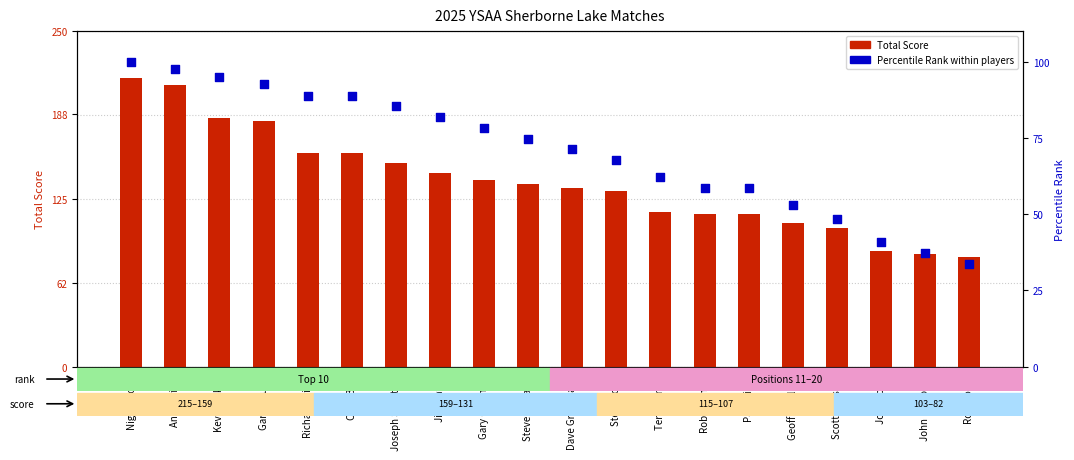

At how many categories does at least one series exceed 112?

15